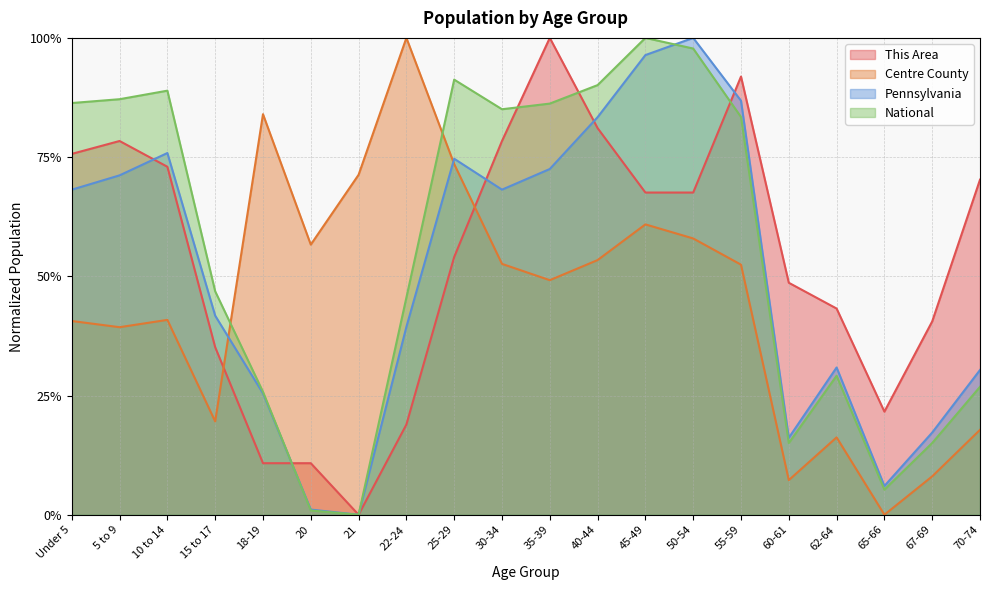

How many times do Centre County and This Area cross each other?

2